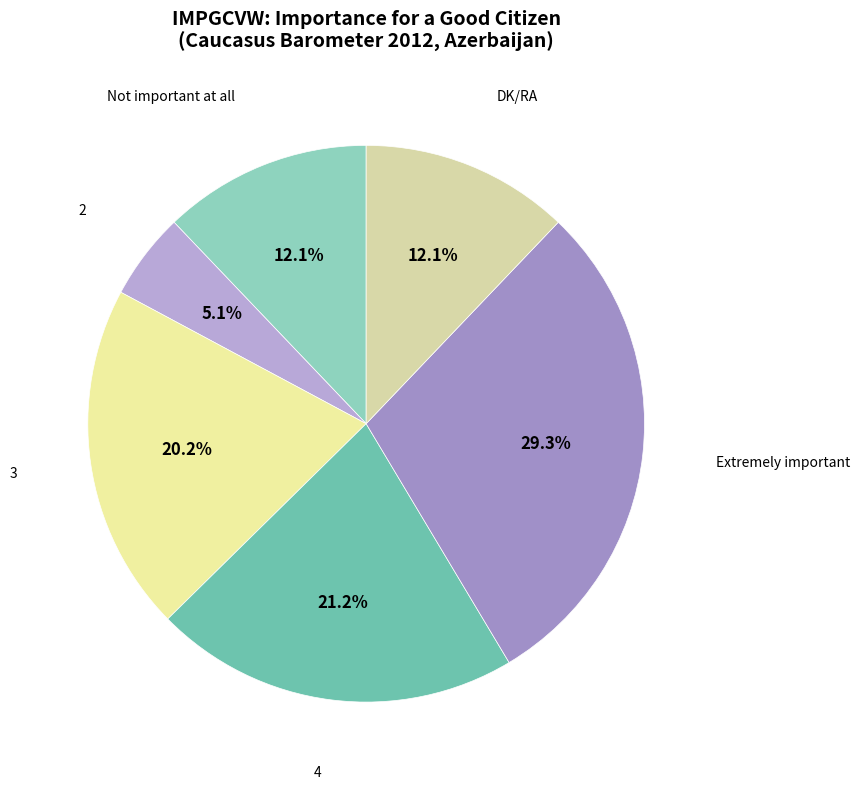

How many segments does this pie chart have?

6